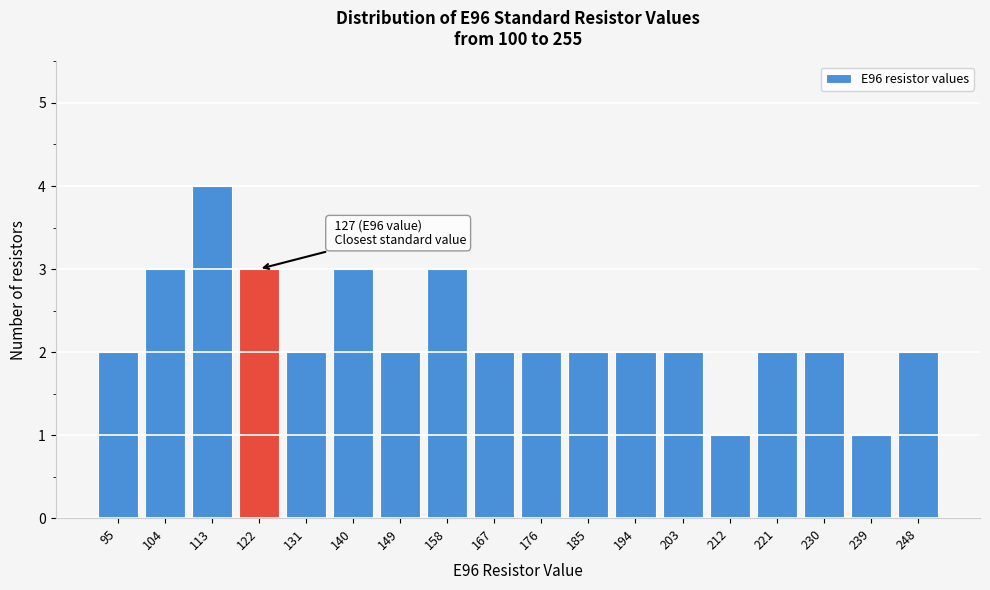

Reading right to left, what are all the values shown in this chart?

248=2	239=1	230=2	221=2	212=1	203=2	194=2	185=2	176=2	167=2	158=3	149=2	140=3	131=2	122=3	113=4	104=3	95=2